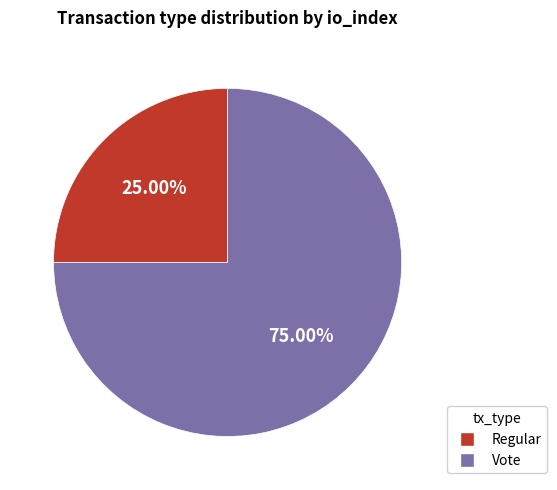

Which slice is the smallest?

Regular